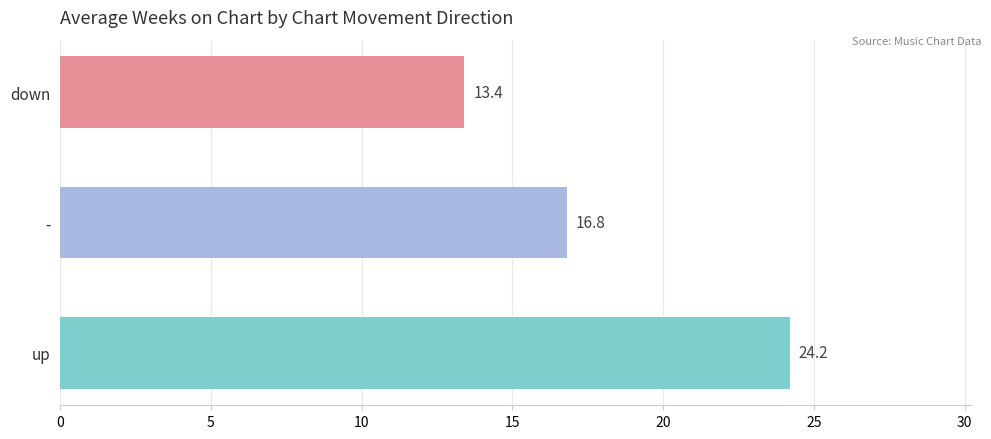

What is the sum of all values?

54.4